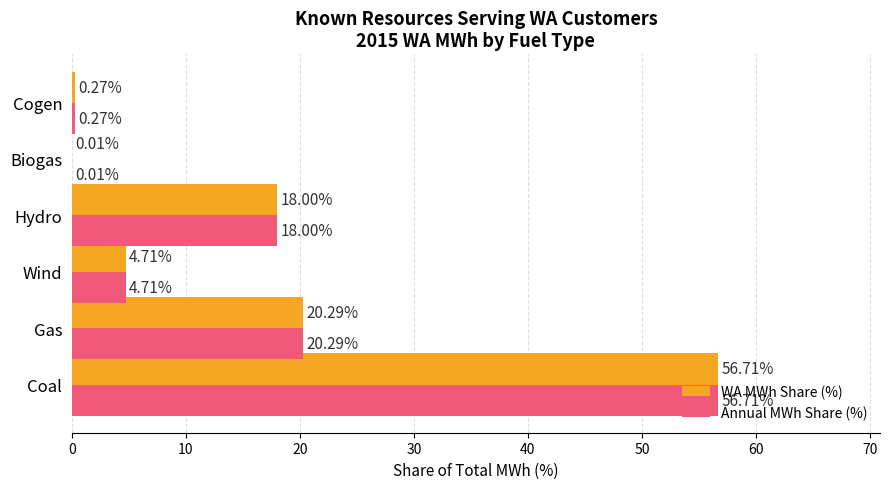

Which category has the highest value in the Annual MWh Share (%) series?

Coal